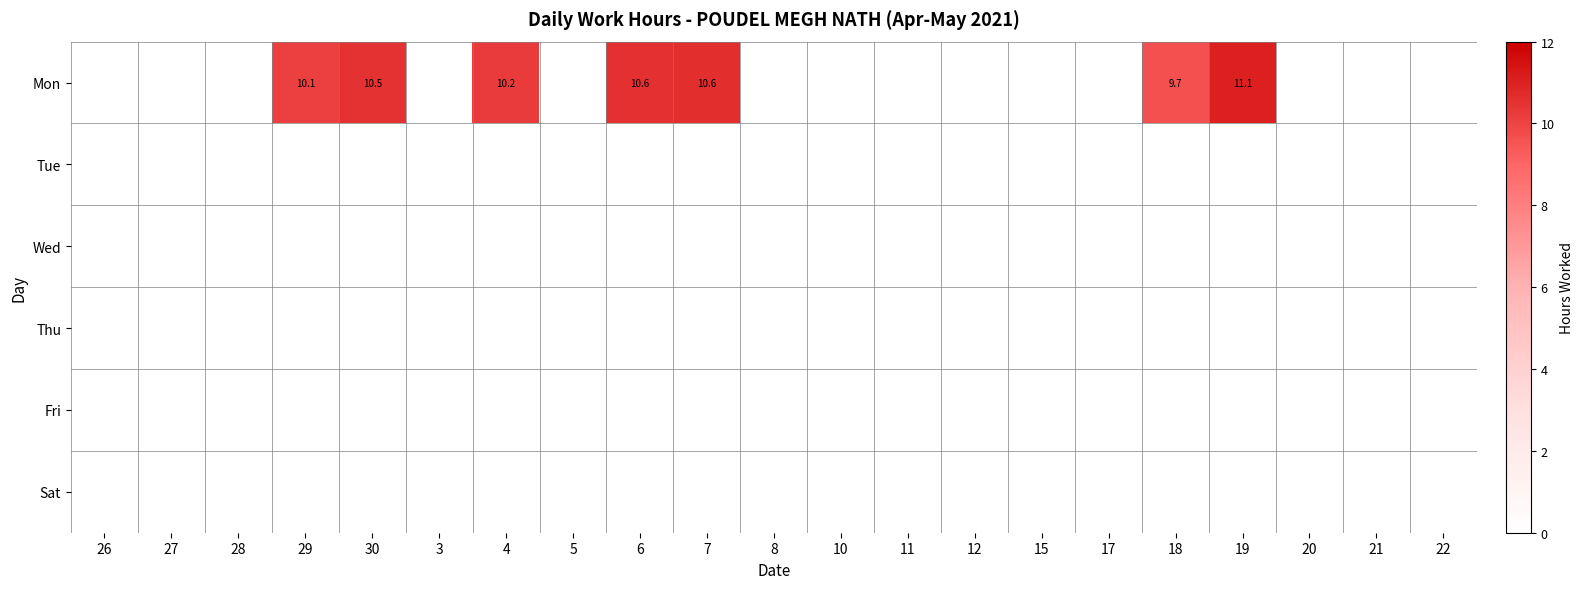

How many data points does each series have?

21